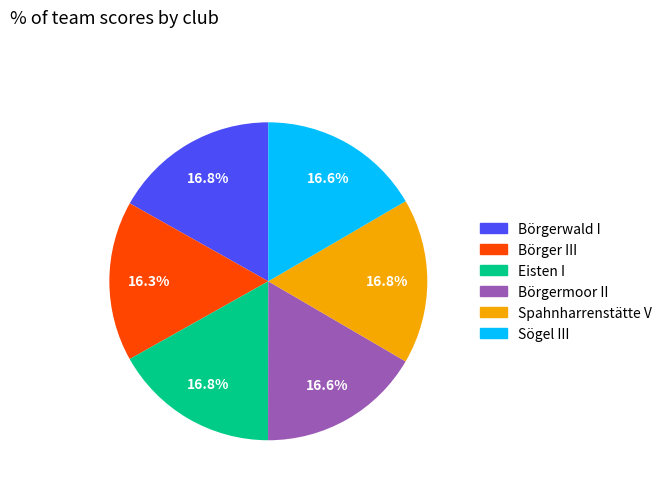

To the nearest percent, what is the average slice percentage?

17%